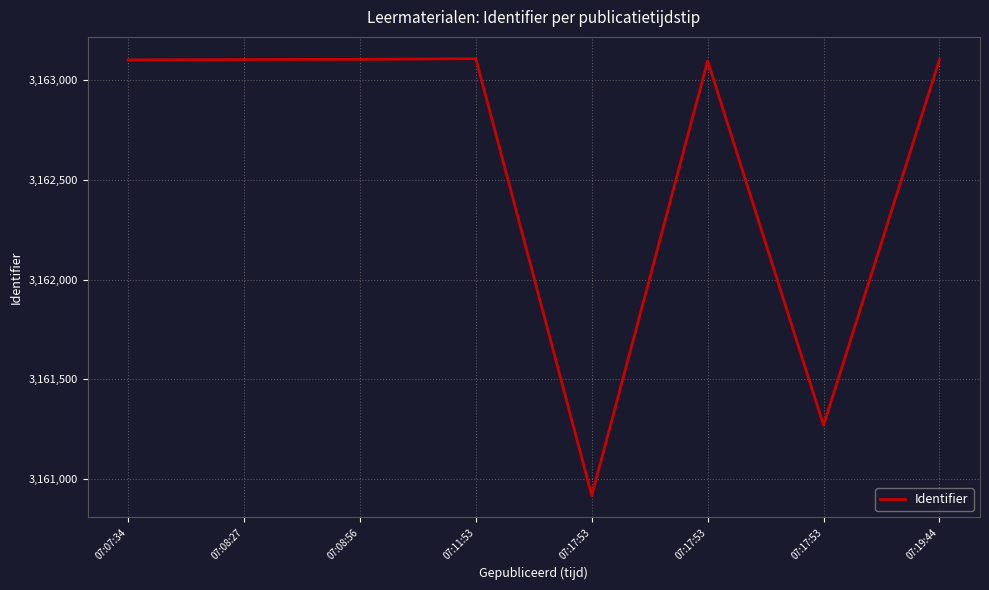

Is it true that the value at 07:11:53 is 3163109?

True